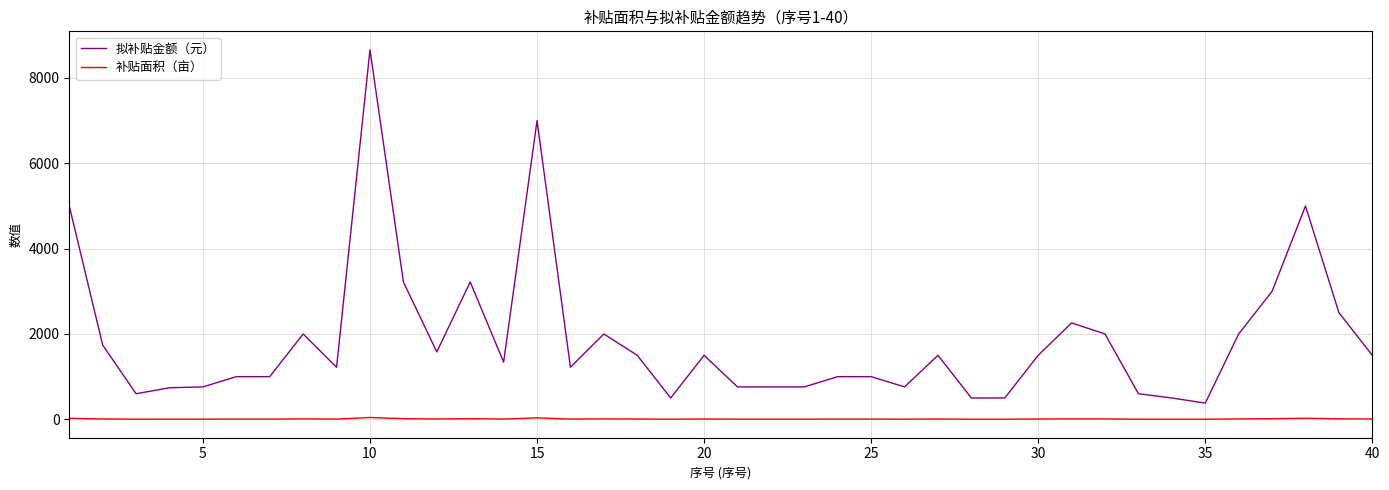

What is the difference between the maximum and minimum values in the 拟补贴金额（元） series?

8280.0